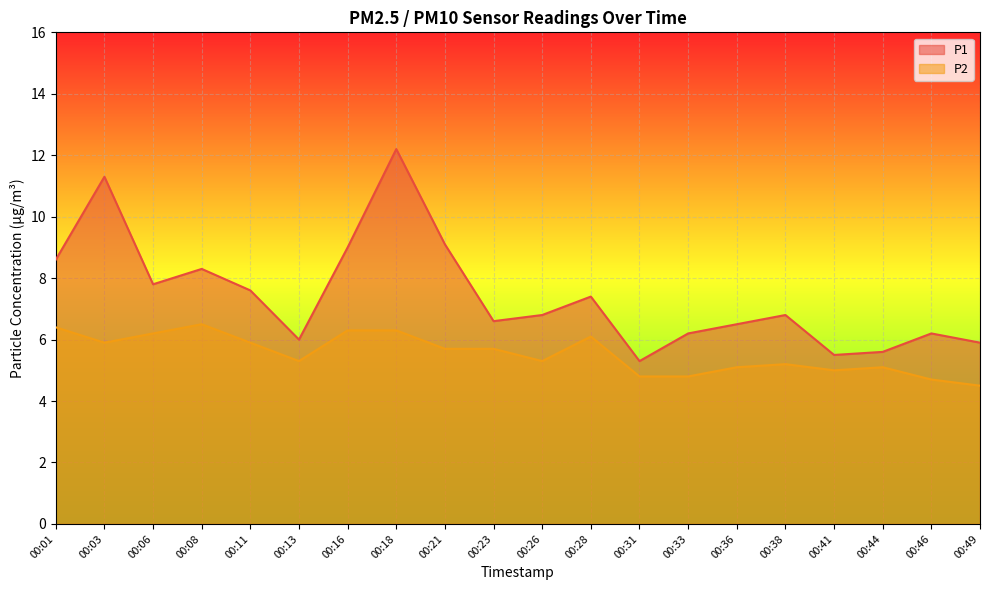

At how many categories does at least one series exceed 11?

2